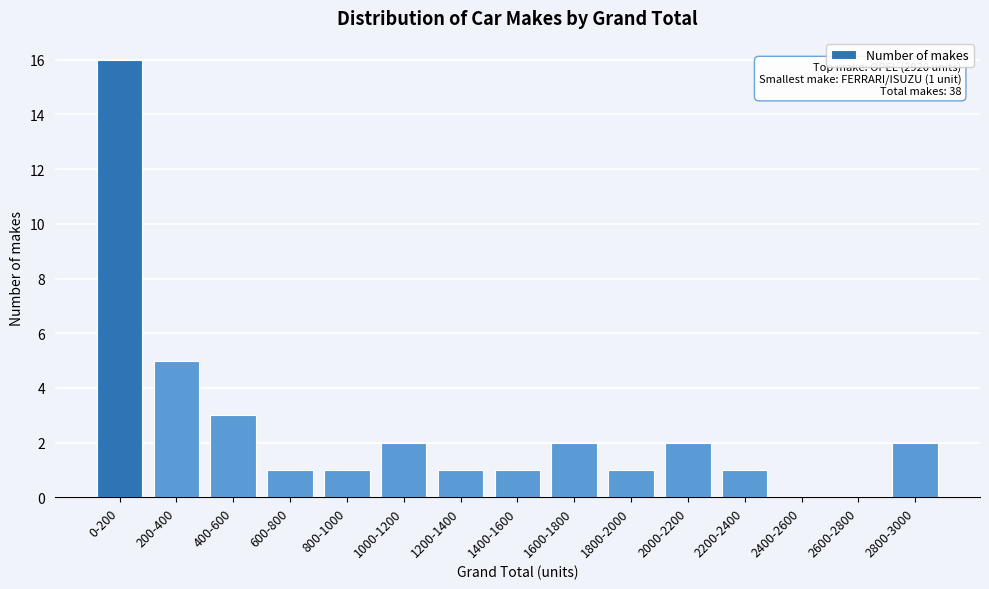

Reading right to left, list all the values displayed in this chart.

2800-3000=2	2600-2800=0	2400-2600=0	2200-2400=1	2000-2200=2	1800-2000=1	1600-1800=2	1400-1600=1	1200-1400=1	1000-1200=2	800-1000=1	600-800=1	400-600=3	200-400=5	0-200=16